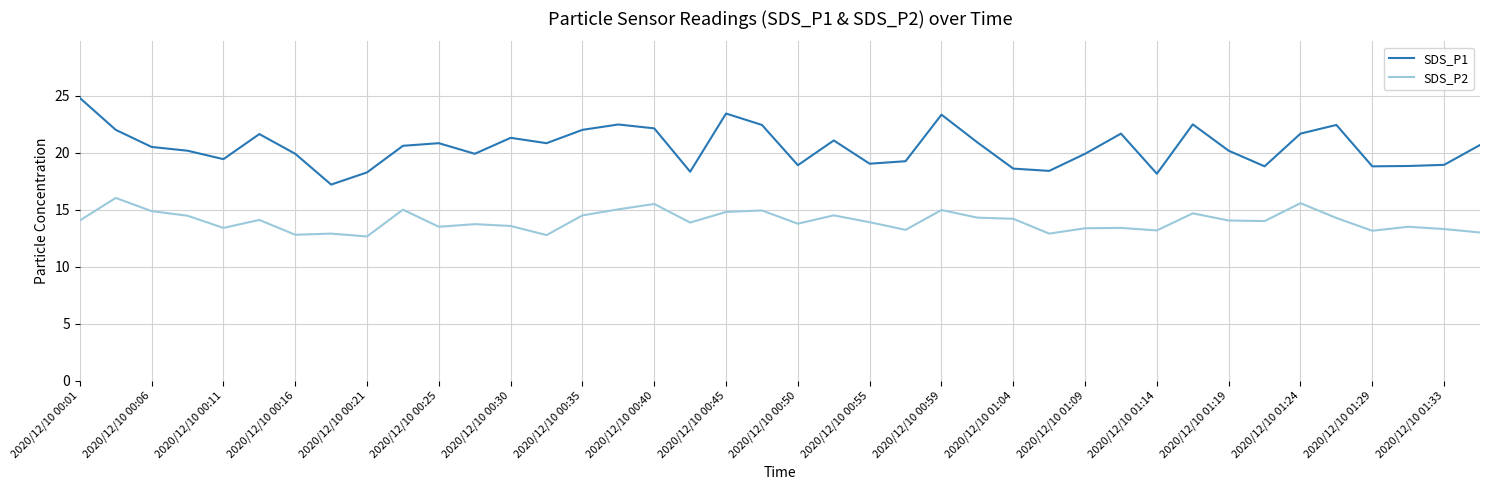

List the series in order of their overall mean, highest first.

SDS_P1, SDS_P2